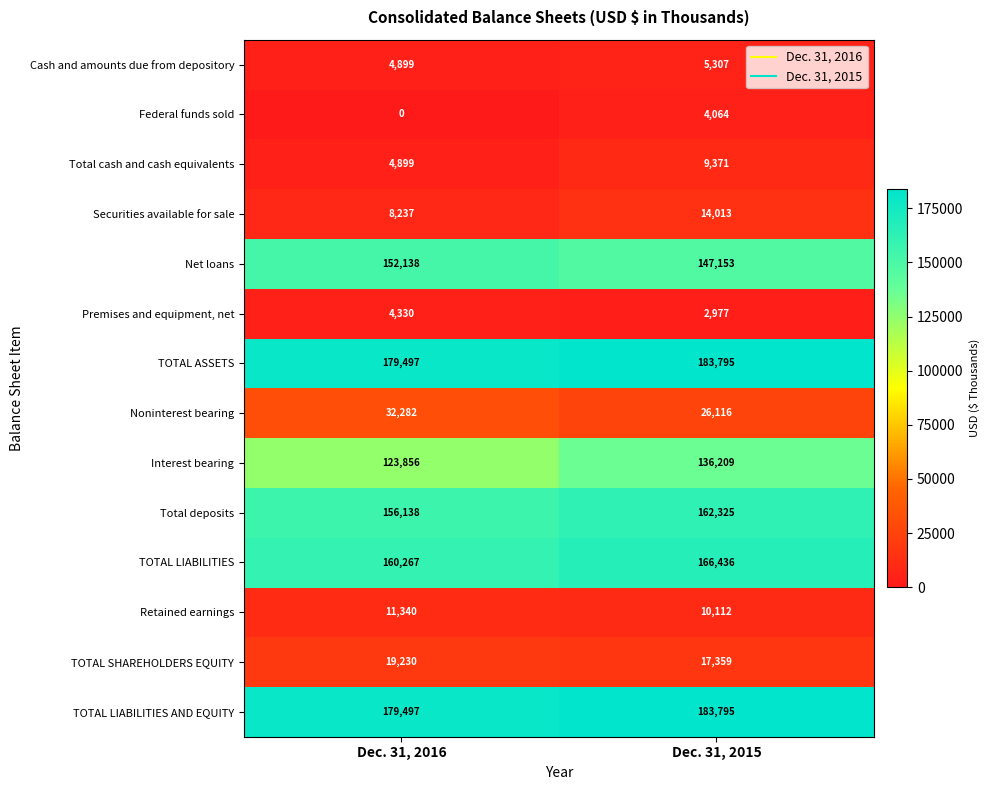

Read the Premises and equipment, net value at Dec. 31, 2016.

4330